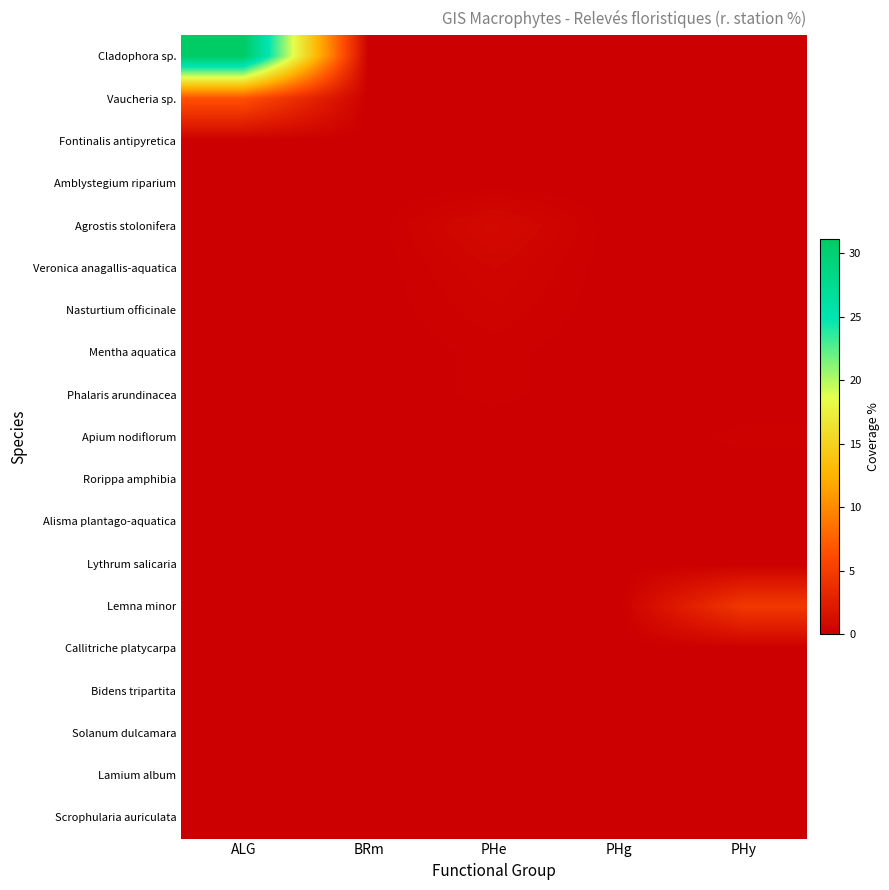

Which series has the largest total across all categories?

Cladophora sp.